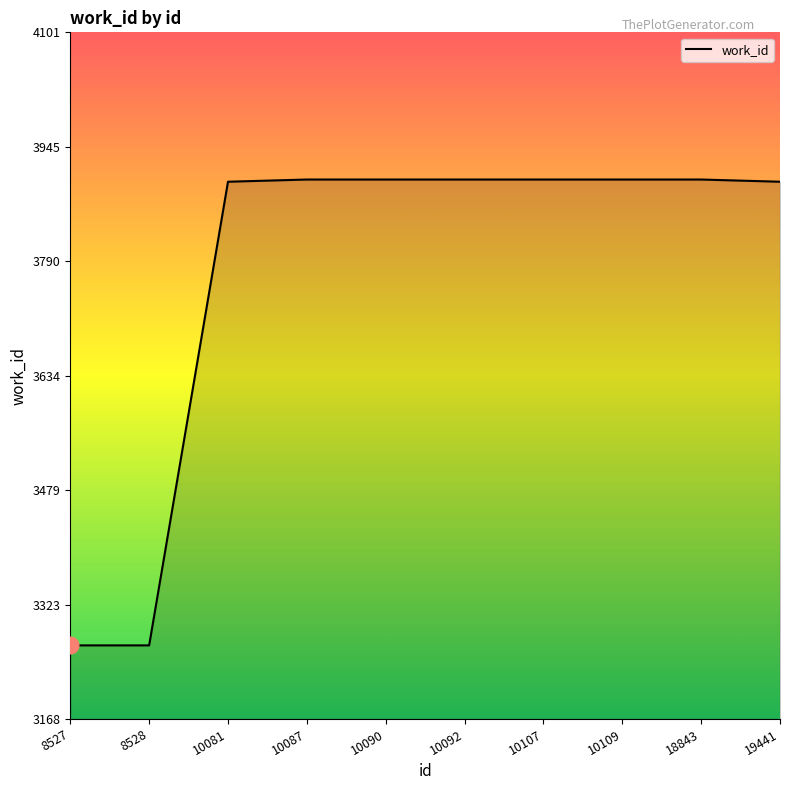

Count the number of data series in this chart.

1